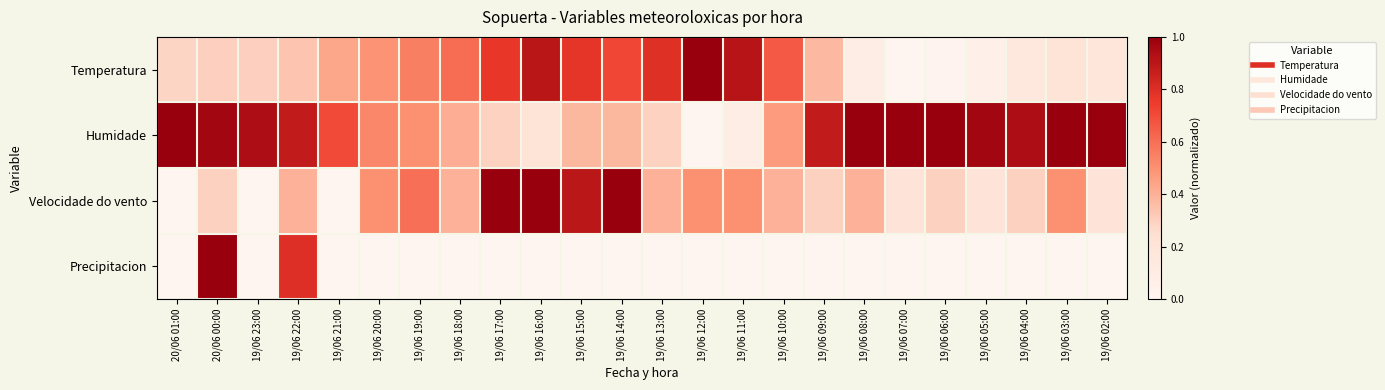

Which series has the largest range (max minus min)?

Temperatura